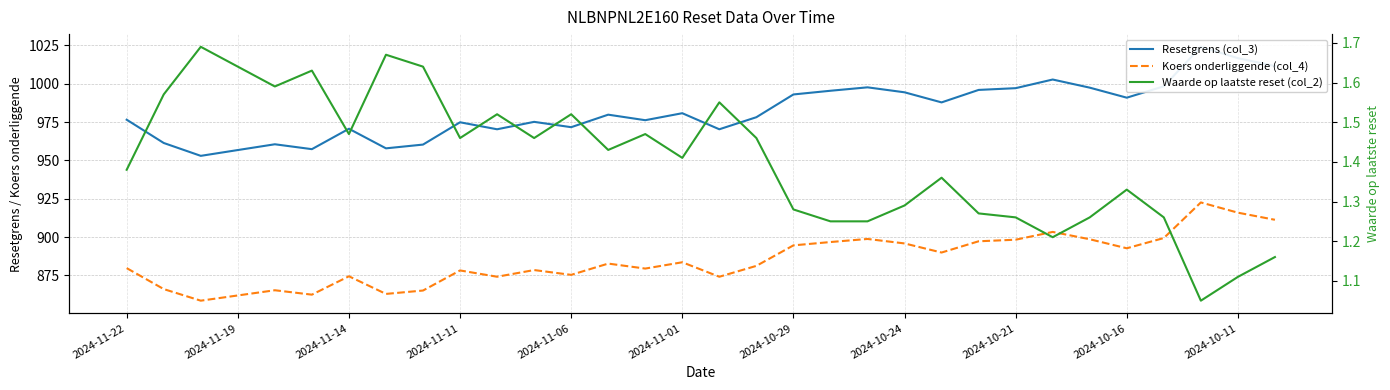

Reading right to left, list all the values displayed in this chart.

Resetgrens (col_3): 1011.6	1016.7	1024.1	998.4	990.9	997.5	1002.8	997.1	996.0	987.9	994.4	997.7	995.5	993.0	978.2	970.3	980.8	976.3	979.9	971.7	975.2	970.3	974.9	960.4	957.9	970.7	957.4	960.6	956.8	953.0	961.4	976.6
Koers onderliggende (col_4): 911.3	916.0	922.6	899.4	892.7	898.6	903.4	898.3	897.3	890.0	895.9	898.8	896.8	894.6	881.3	874.2	883.6	879.5	882.8	875.4	878.5	874.2	878.3	865.2	863.0	874.5	862.5	865.4	862.0	858.6	866.1	879.8
Waarde op laatste reset (col_2): 1.2	1.1	1.1	1.3	1.3	1.3	1.2	1.3	1.3	1.4	1.3	1.2	1.2	1.3	1.5	1.6	1.4	1.5	1.4	1.5	1.5	1.5	1.5	1.6	1.7	1.5	1.6	1.6	1.6	1.7	1.6	1.4